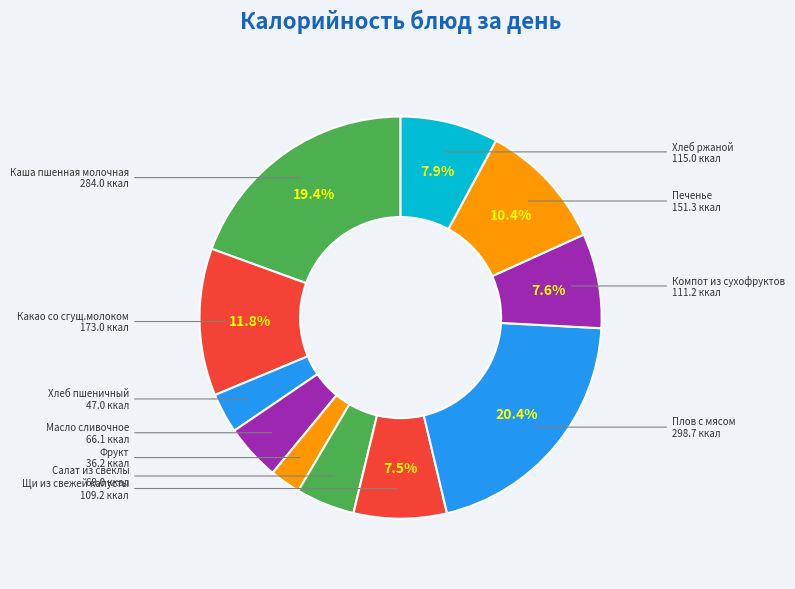

Count the number of slices in the pie.

11